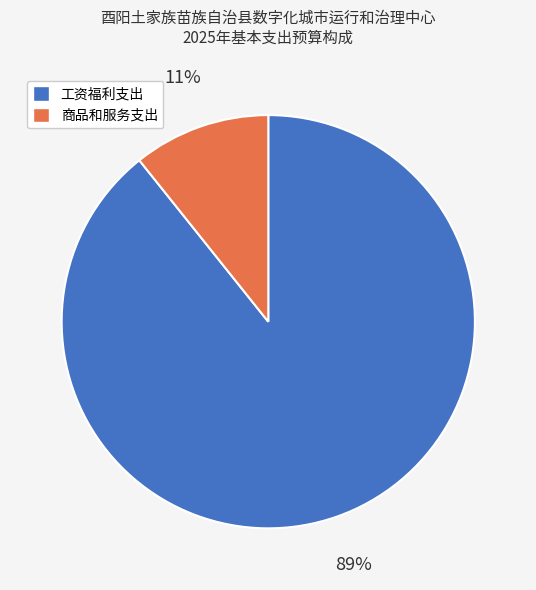

The 商品和服务支出 slice represents 11% of the pie. True or false?

True